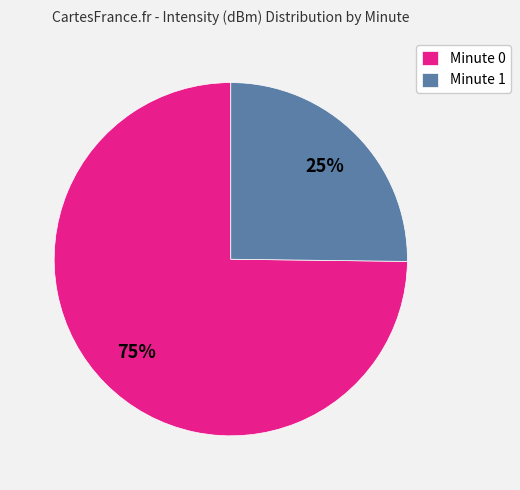

How many slices are in this pie chart?

2